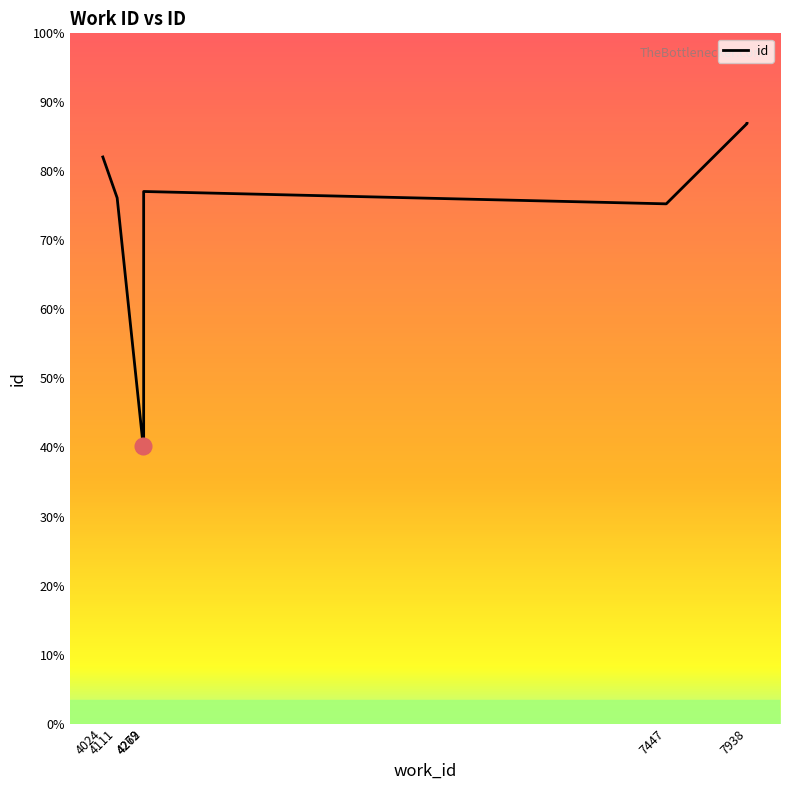

At which category does the data reach its first local valley?

4269